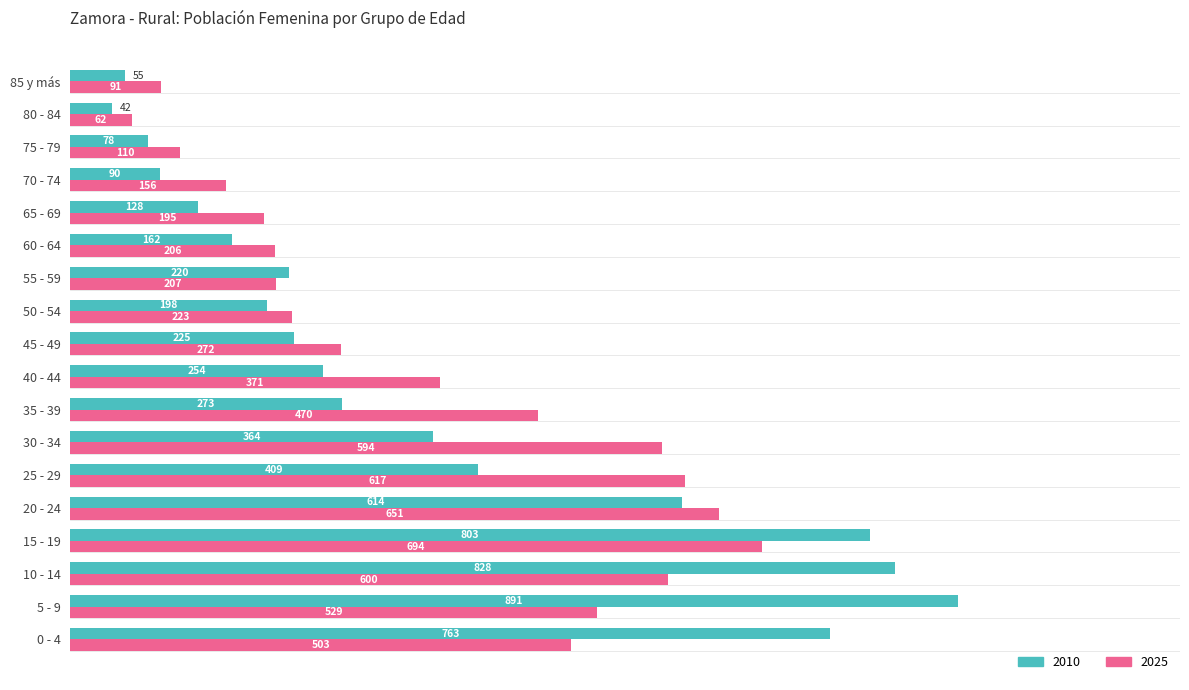

At which category is the sum across all series the highest?

15 - 19